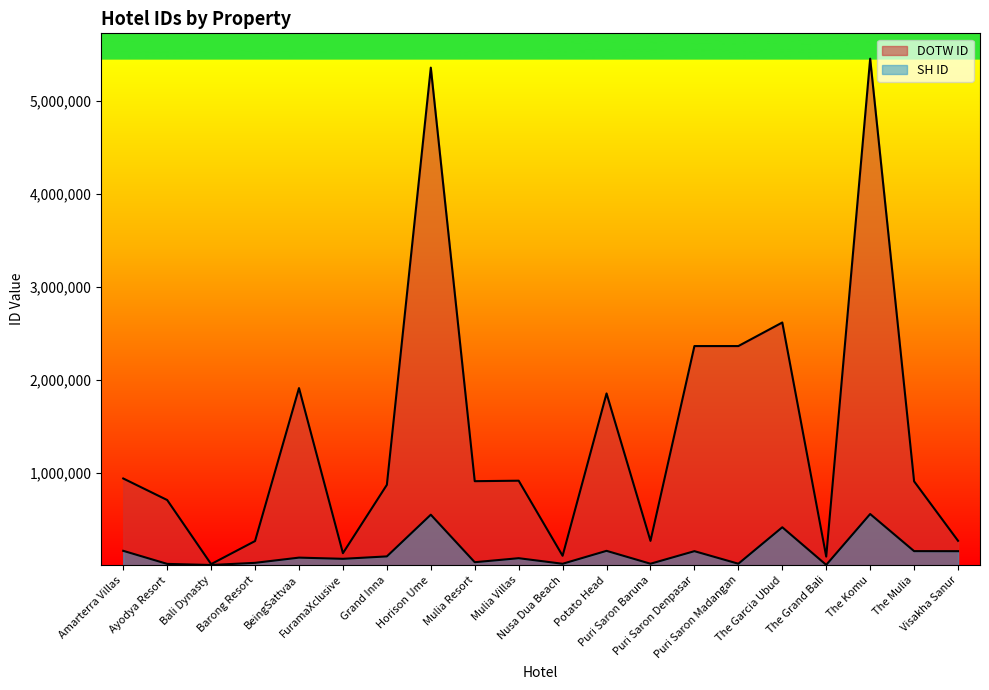

What is the spread (max minus min) of values at Bali Dynasty?

9439